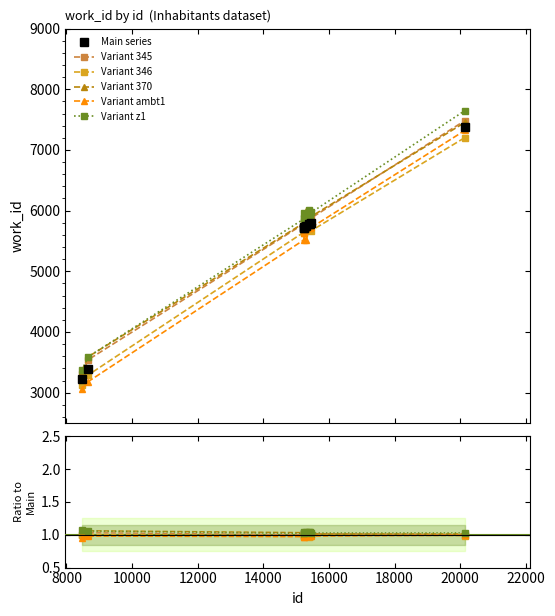

At how many categories does at least one series exceed 29?

10